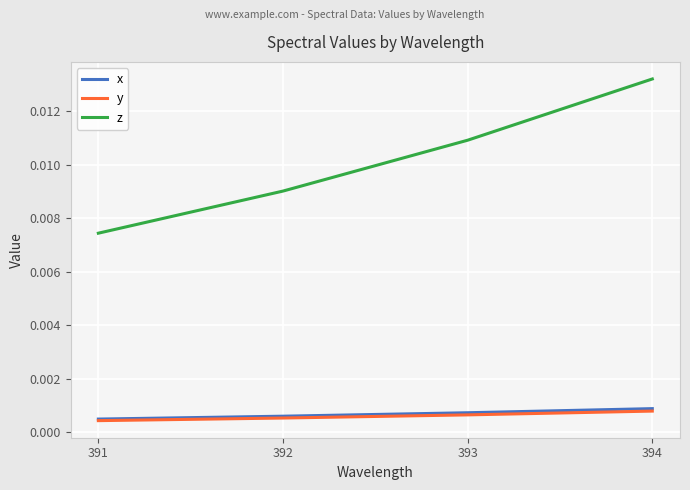

Which series has the largest total across all categories?

z